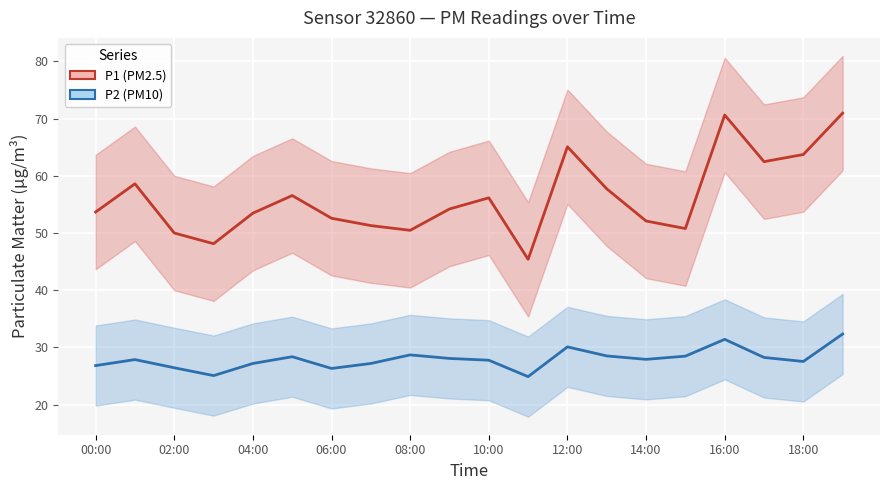

True or false: P1 has more than 0 interior local peaks.

True